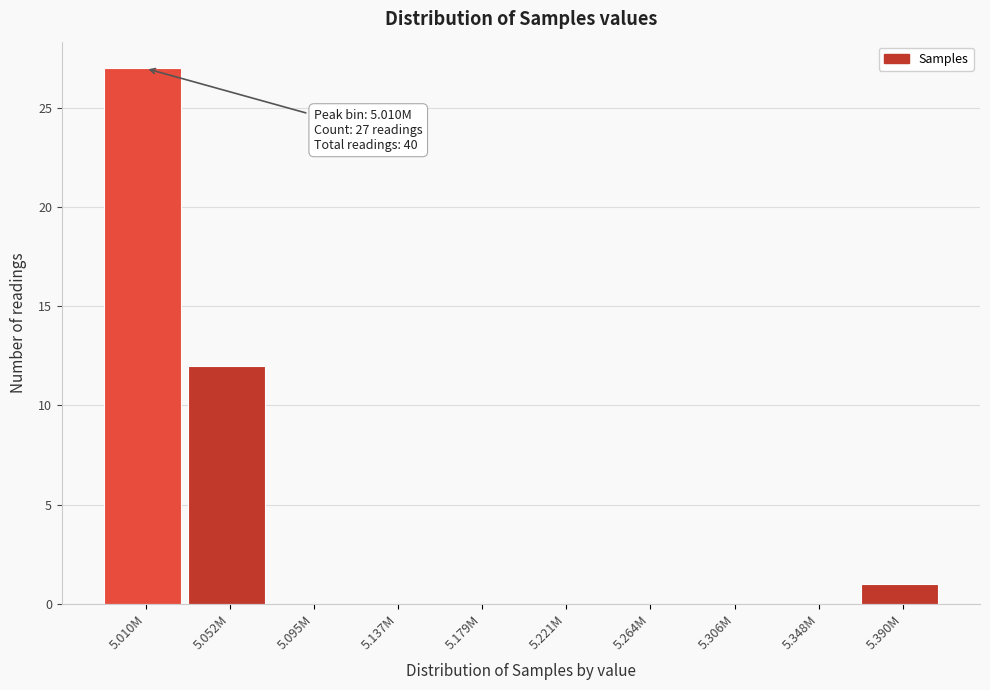

Reading right to left, list all the values displayed in this chart.

5.390M=1	5.348M=0	5.306M=0	5.264M=0	5.221M=0	5.179M=0	5.137M=0	5.095M=0	5.052M=12	5.010M=27